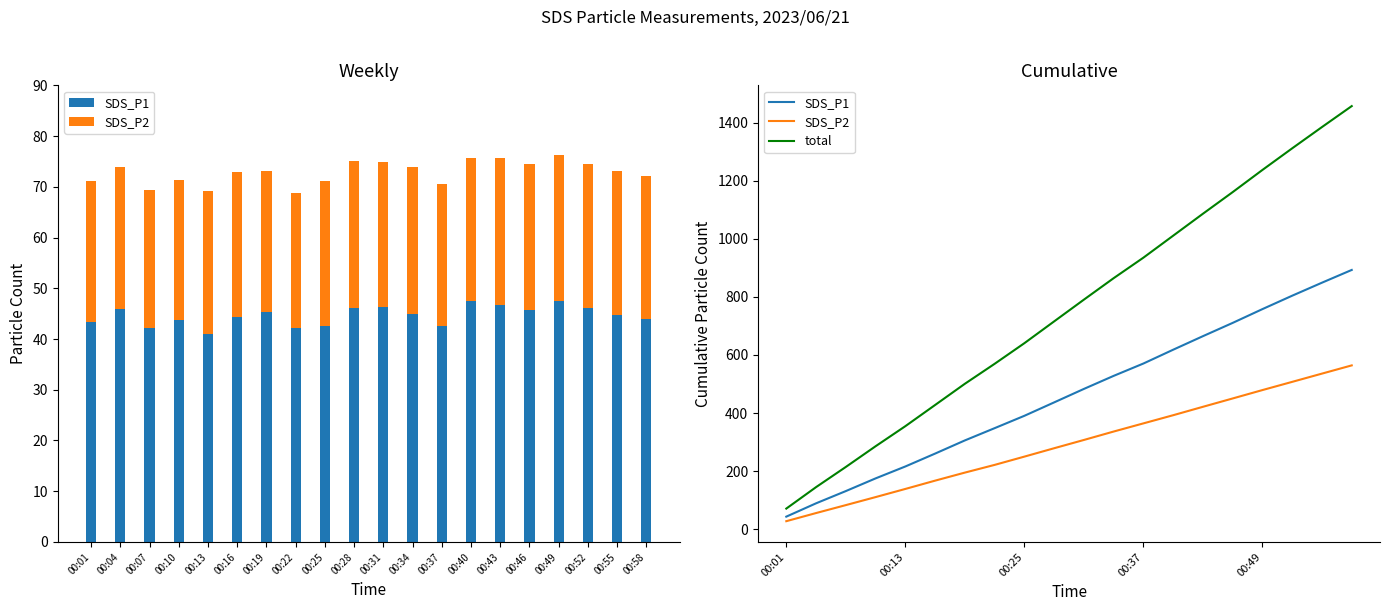

Which series has the largest total across all categories?

total